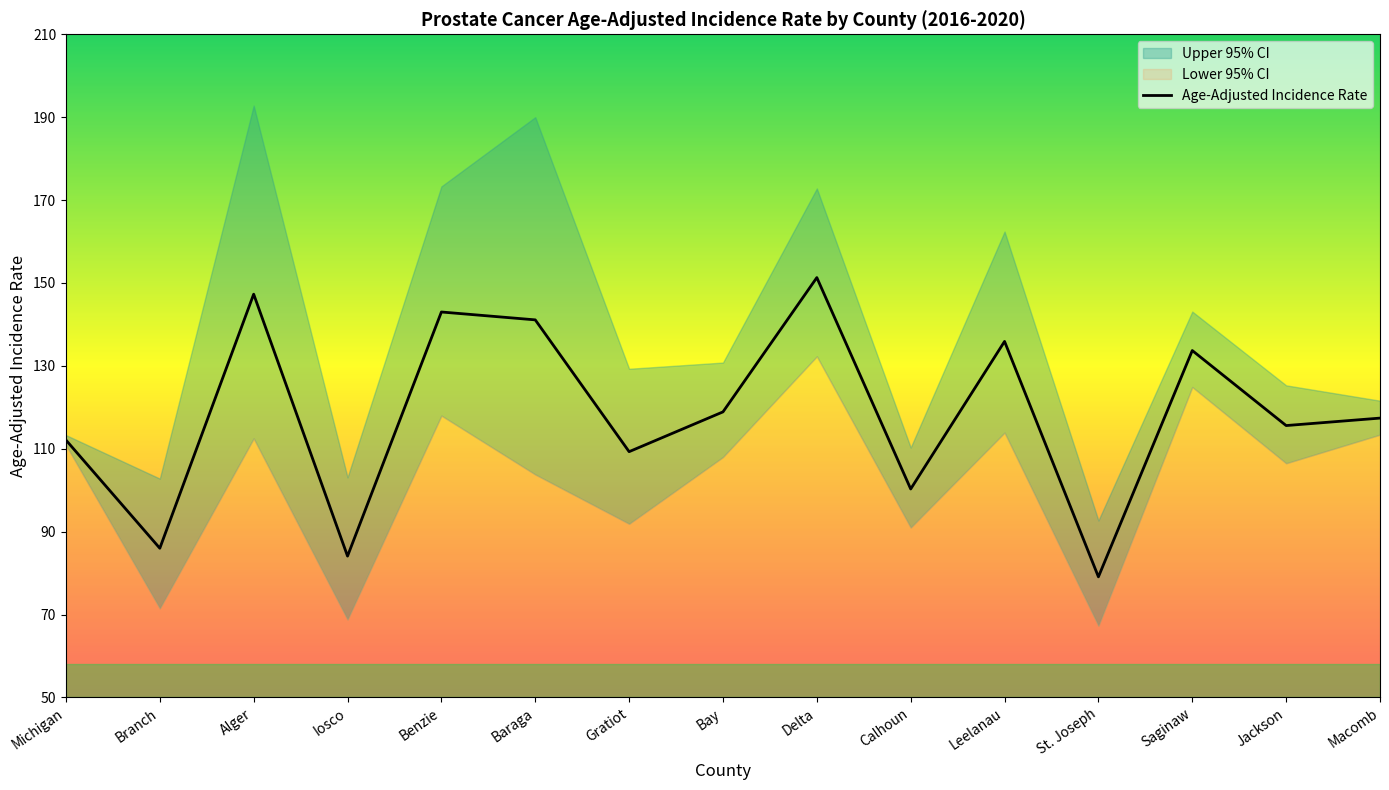

Reading left to right, what are all the values shown in this chart?

Michigan=112.1	Branch=86.0	Alger=147.3	Iosco=84.1	Benzie=143.0	Baraga=141.1	Gratiot=109.3	Bay=118.9	Delta=151.3	Calhoun=100.3	Leelanau=135.9	St. Joseph=79.1	Saginaw=133.7	Jackson=115.6	Macomb=117.4